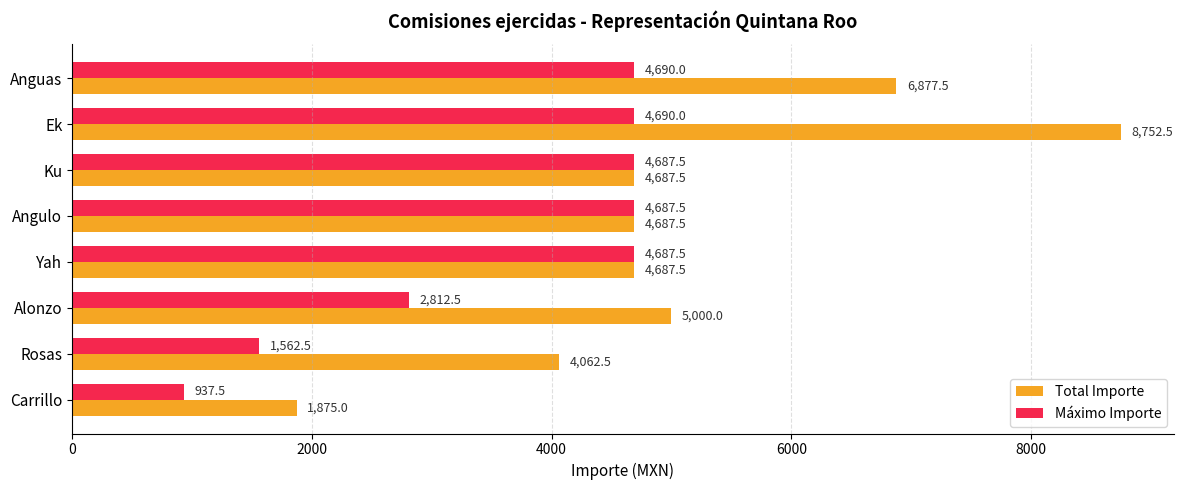

Which category has the lowest value in the Total Importe series?

Carrillo